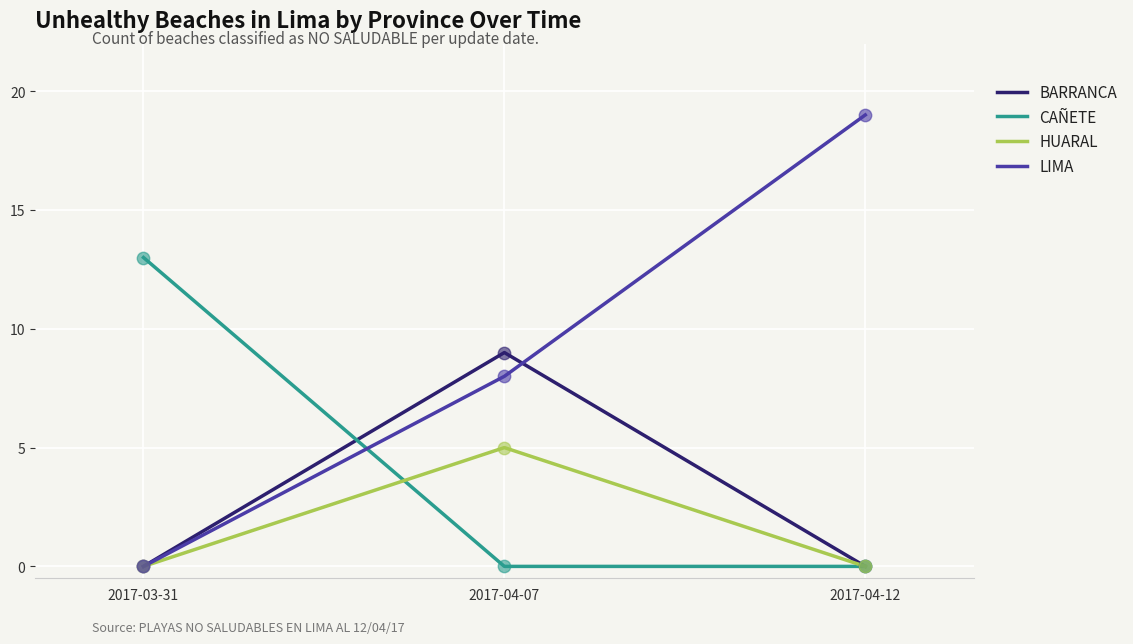

Is the value of HUARAL at 2017-03-31 greater than the value of LIMA at 2017-04-07?

No